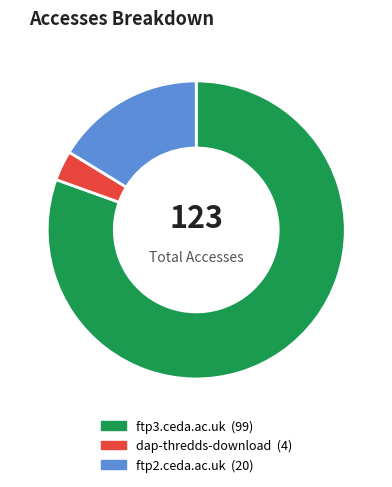

Rank the categories by value from lowest to highest.

dap-thredds-download, ftp2.ceda.ac.uk, ftp3.ceda.ac.uk